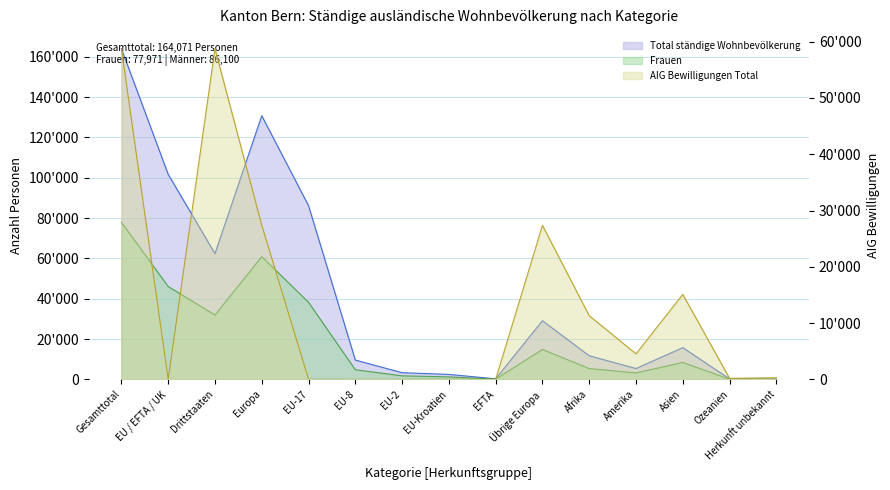

Is the value of Frauen at EU-17 greater than the value of AIG Total at EU-8?

Yes